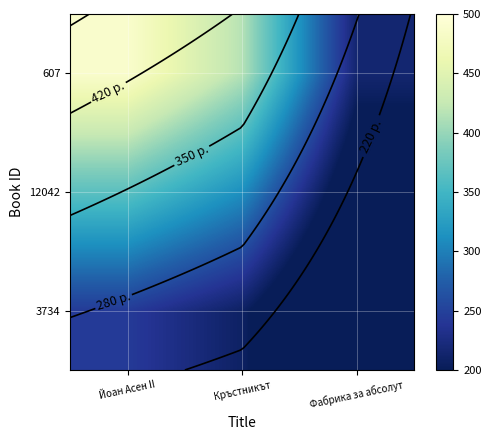

Count the 607 values in the range 216 to 488.

3